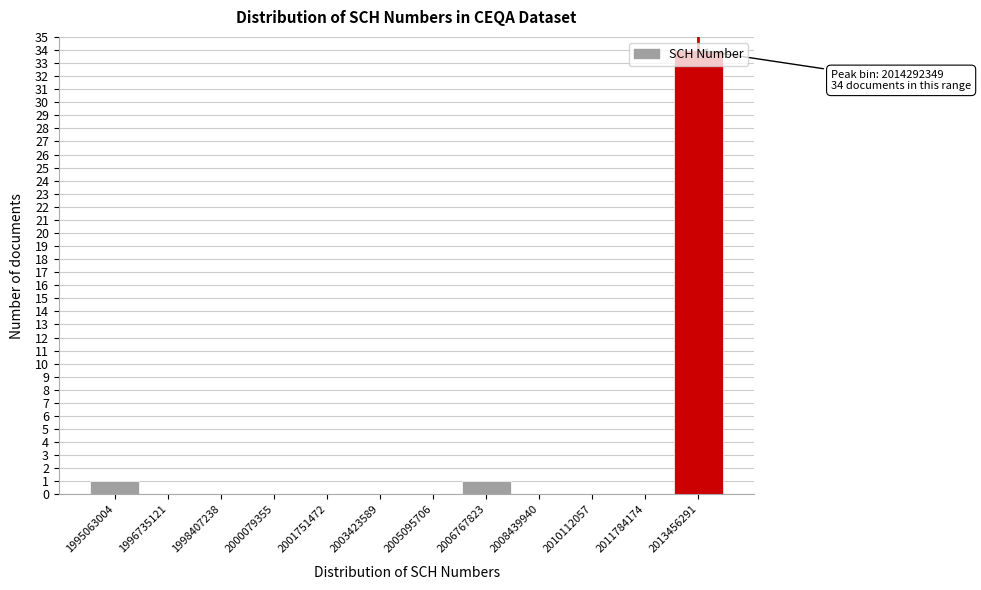

What is the sum of the values at 2013456291 and 2001751472?

34